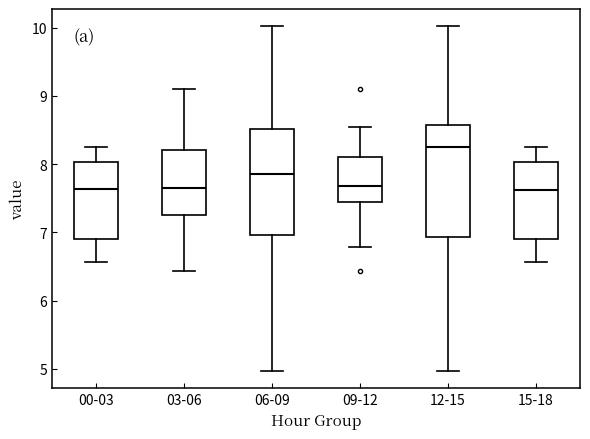

Reading left to right, read every box against the y-axis: the position of its median line, the range the box covers, and the ends of its whiskers. The values are not printed on the chart, so give them approximately, as read against the axis.

00-03: median 7.6, box 6.9 to 8.0, whiskers 6.6 to 8.3
03-06: median 7.6, box 7.3 to 8.2, whiskers 6.4 to 9.1
06-09: median 7.9, box 7.0 to 8.5, whiskers 5.0 to 10.0
09-12: median 7.7, box 7.4 to 8.1, whiskers 6.8 to 8.6
12-15: median 8.3, box 6.9 to 8.6, whiskers 5.0 to 10.0
15-18: median 7.6, box 6.9 to 8.0, whiskers 6.6 to 8.3